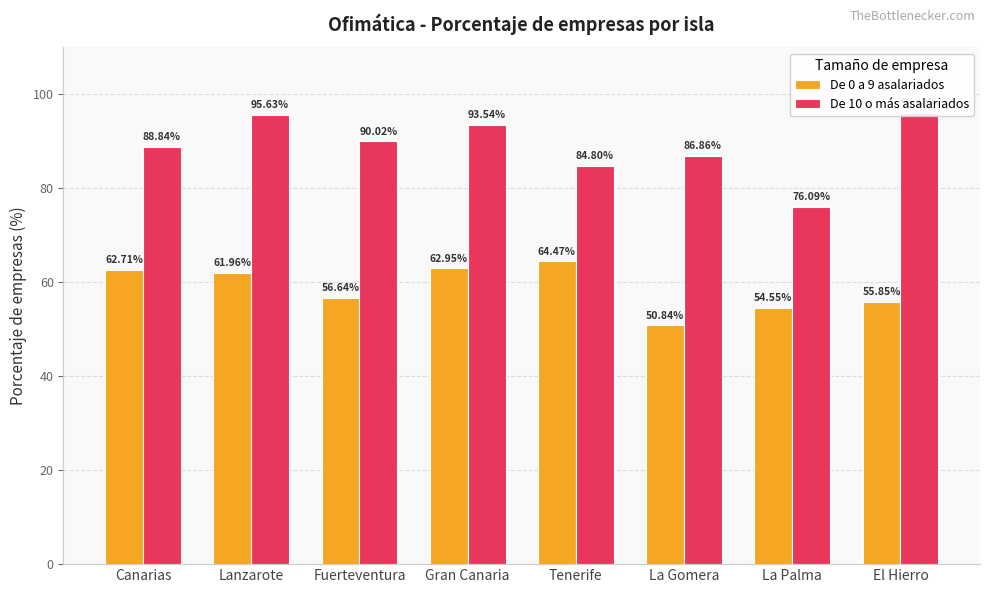

The value of De 10 o más asalariados at Lanzarote is 167.6. True or false?

False